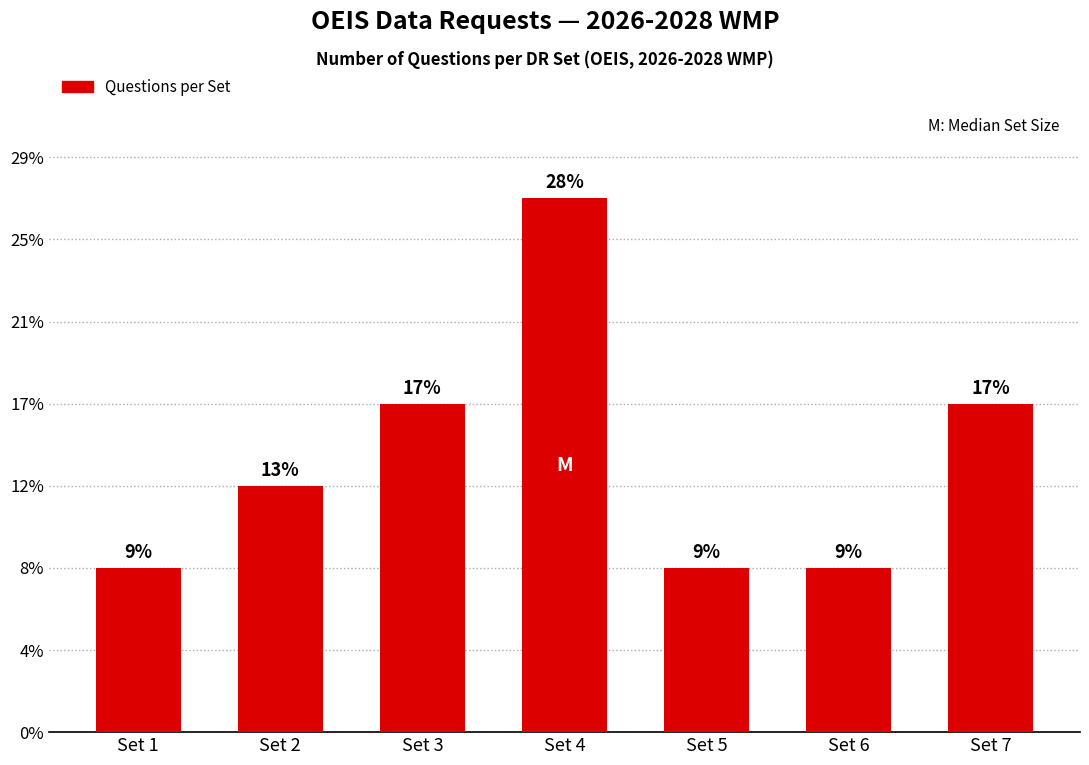

Which label corresponds to the smallest value in the chart?

Set 1